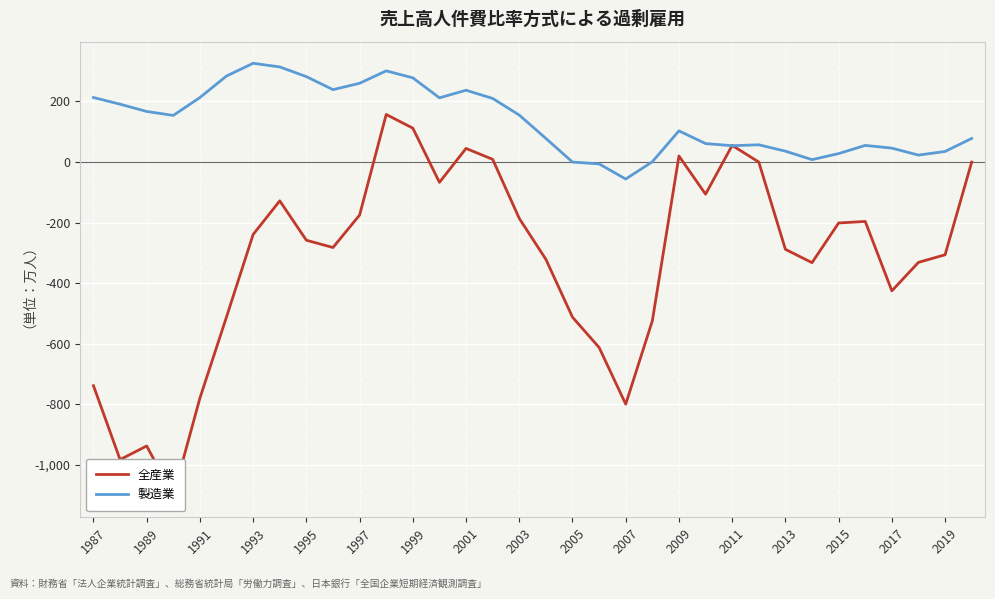

Reading left to right, what are all the values shown in this chart?

全産業: -738	-982	-937	-1101	-779	-511	-239	-128	-258	-282	-175	157	112	-67	45	9	-186	-321	-512	-612	-799	-524	20	-106	55	0	-288	-332	-201	-196	-425	-331	-306	0
製造業: 213	191	167	154	213	284	326	314	282	239	260	301	278	212	237	210	155	78	0	-6	-56	1	103	61	54	57	36	8	28	55	46	23	35	78